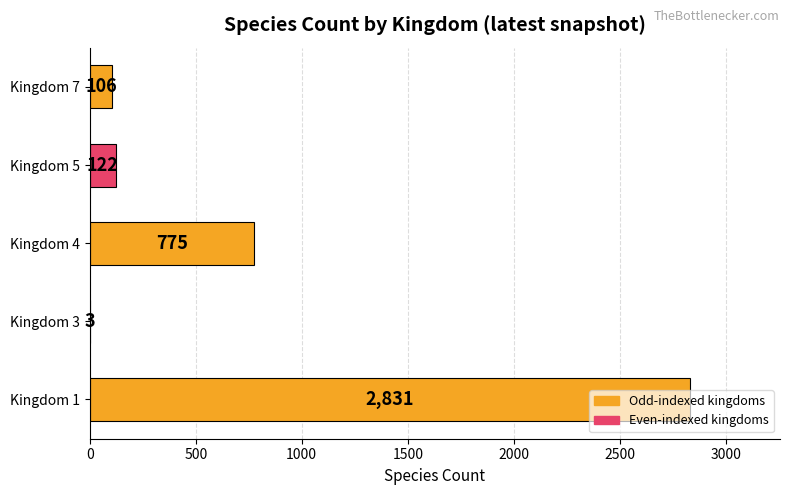

How many distinct data groups are displayed?

1